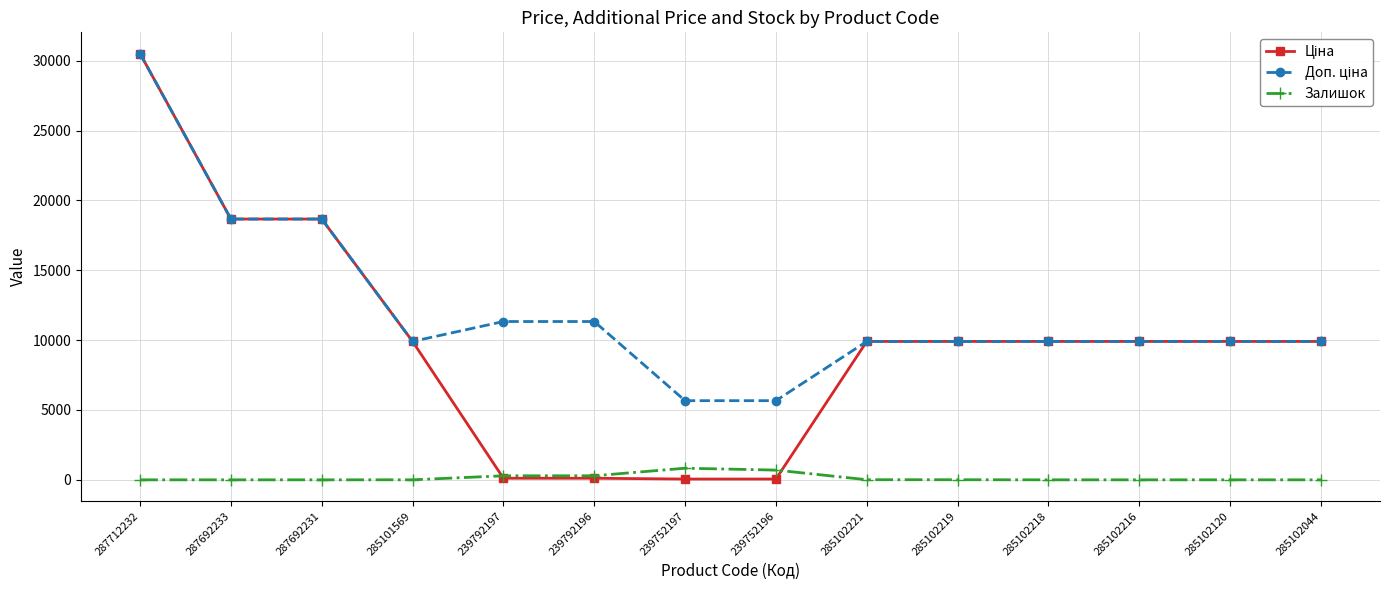

At which category is the sum across all series the highest?

287712232